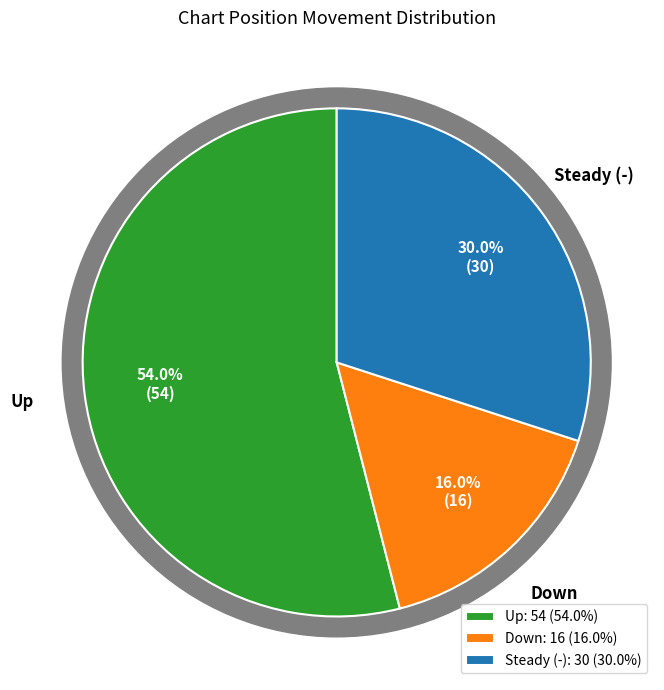

What is the smallest slice in the pie chart?

down